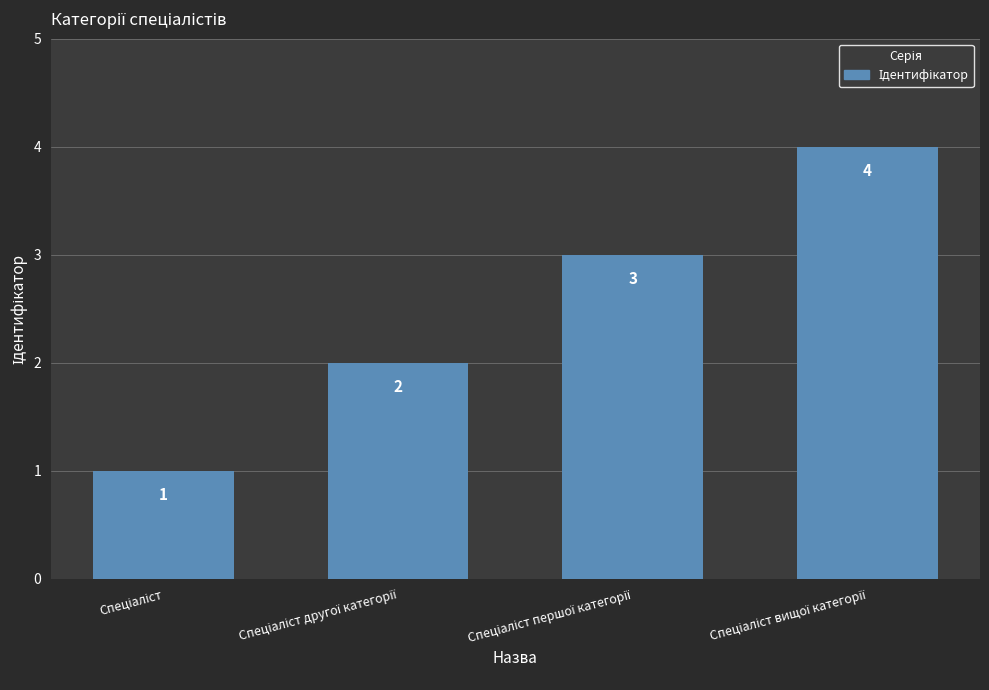

What is the sum of all values?

10